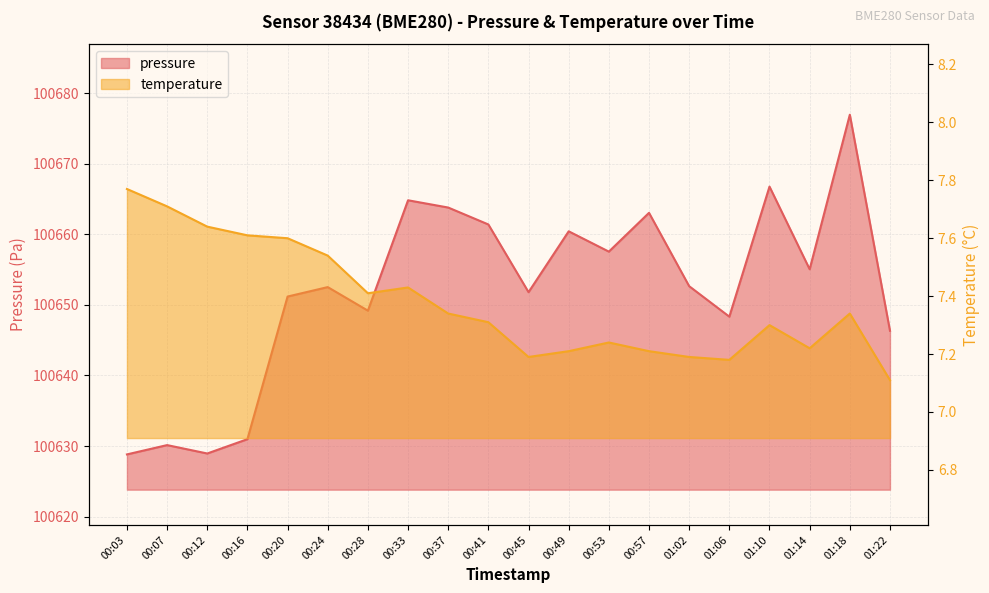

What is the spread (max minus min) of values at 00:12?

100621.3